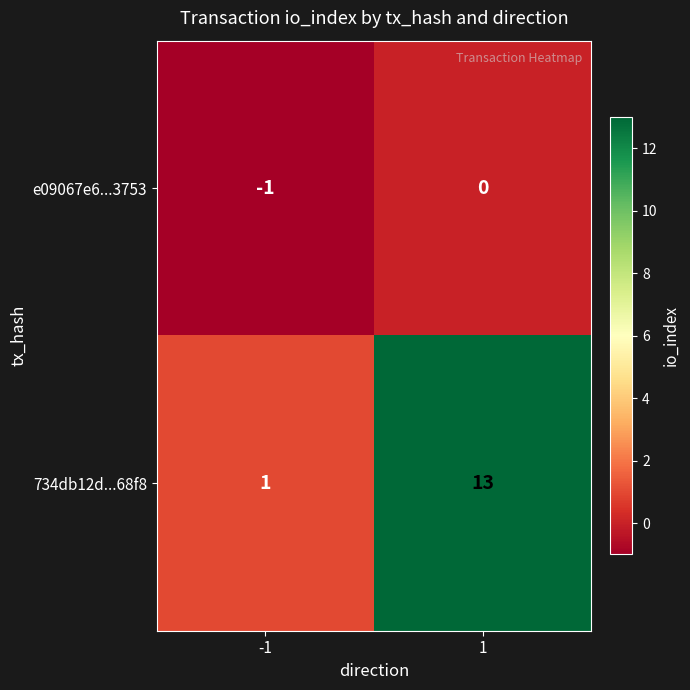

At which category is the sum across all series the highest?

1